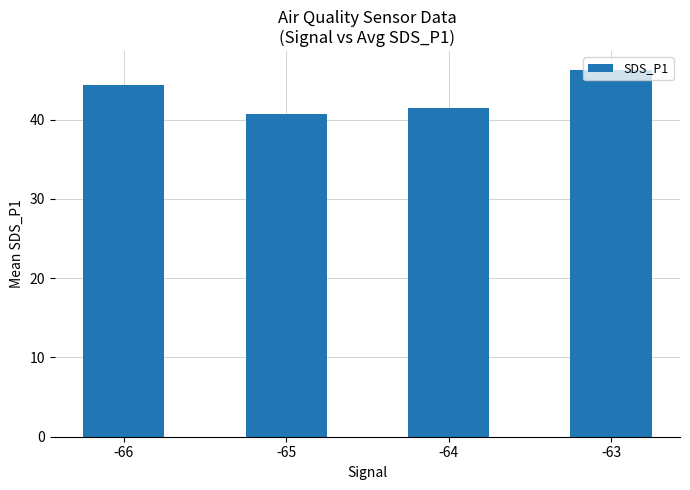

Which has a higher value, -66 or -64?

-66